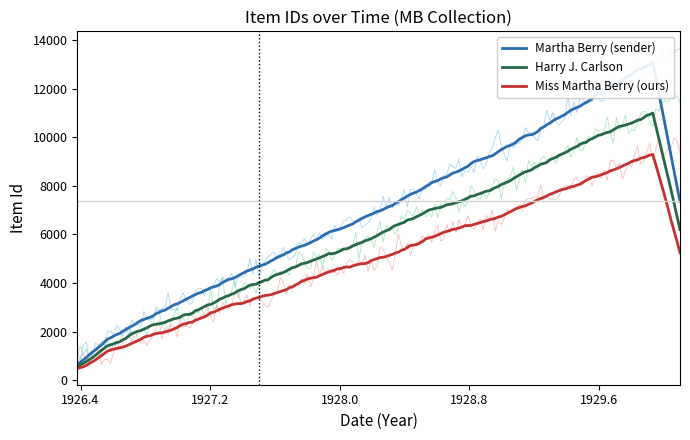

The value at 2571 is 2571. True or false?

True